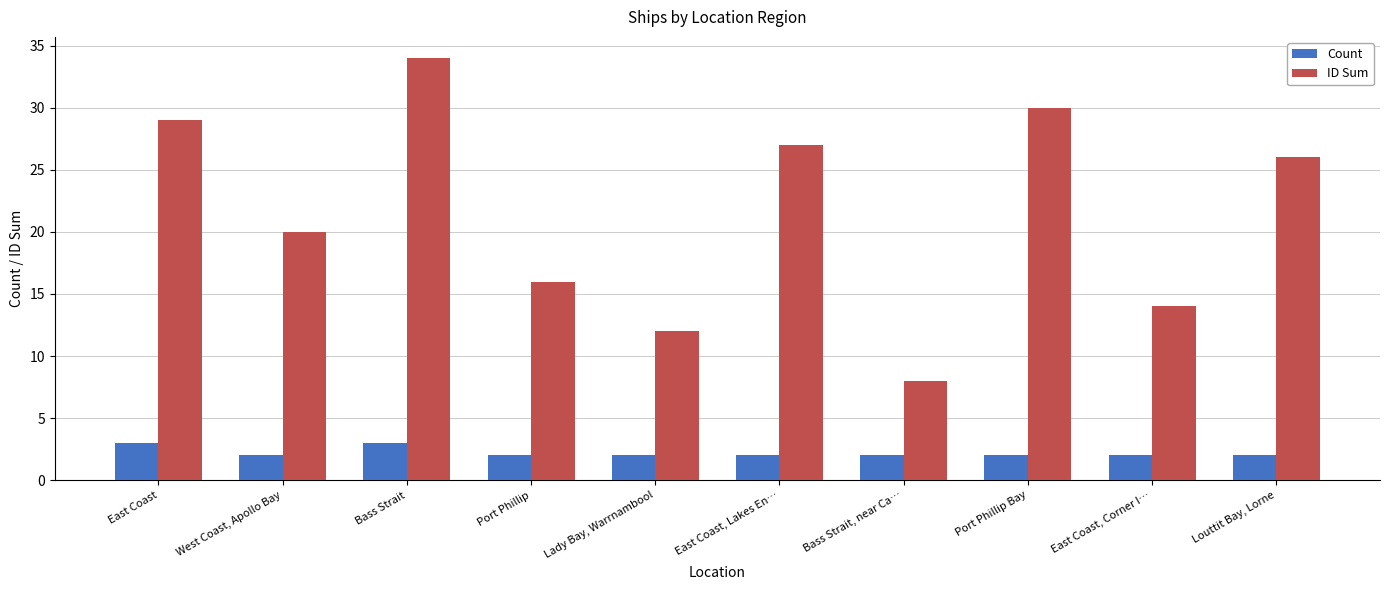

What is the sum of the Count values at Port Phillip and Bass Strait, near Ca…?

4